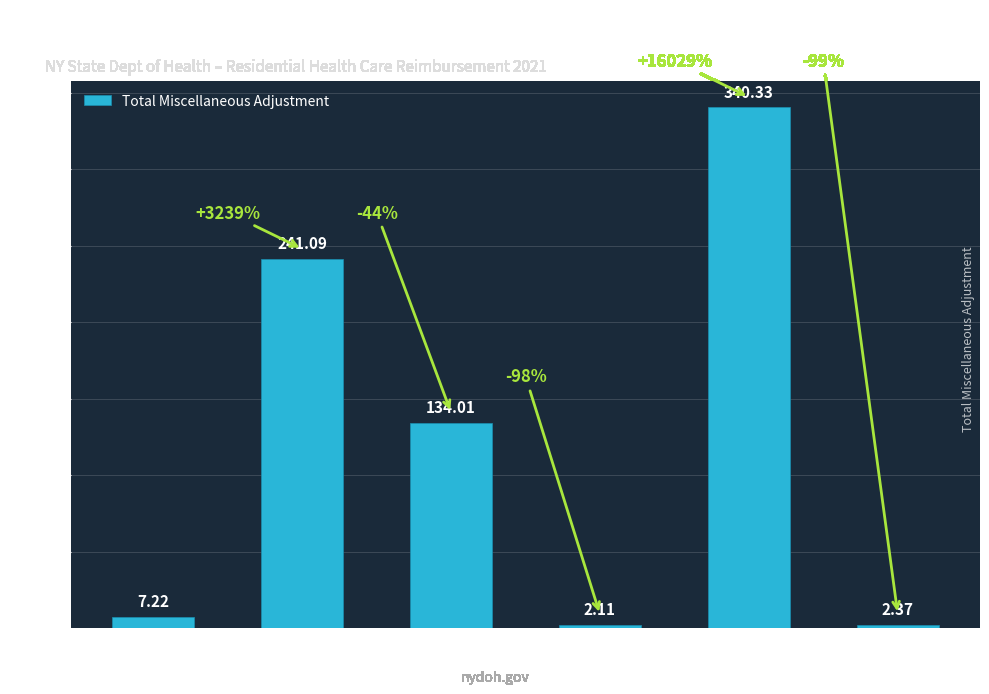

List the labels in order of value, smallest first.

Neuro, TBI, Aides, ND, N, Peds